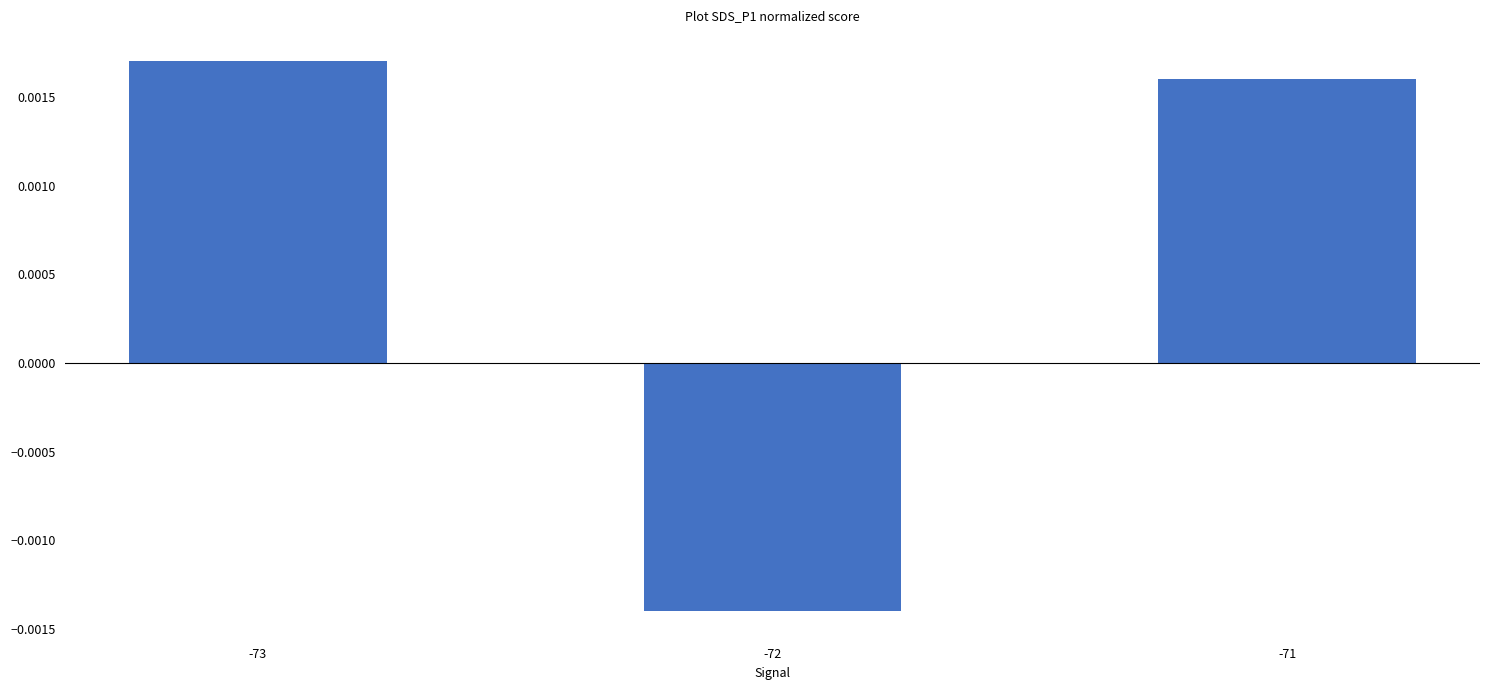

Are the bars grouped side by side (vs. stacked)?

No